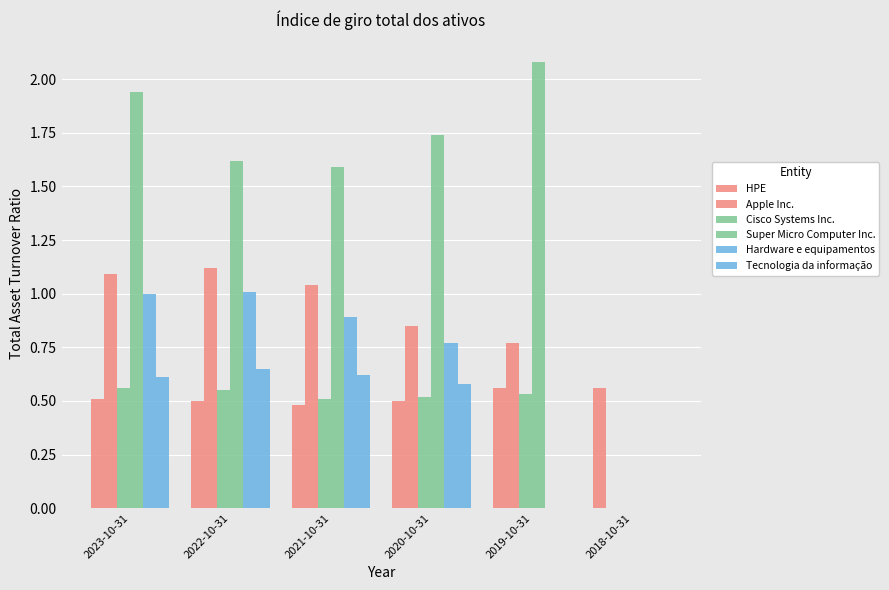

Are the bars horizontal?

No